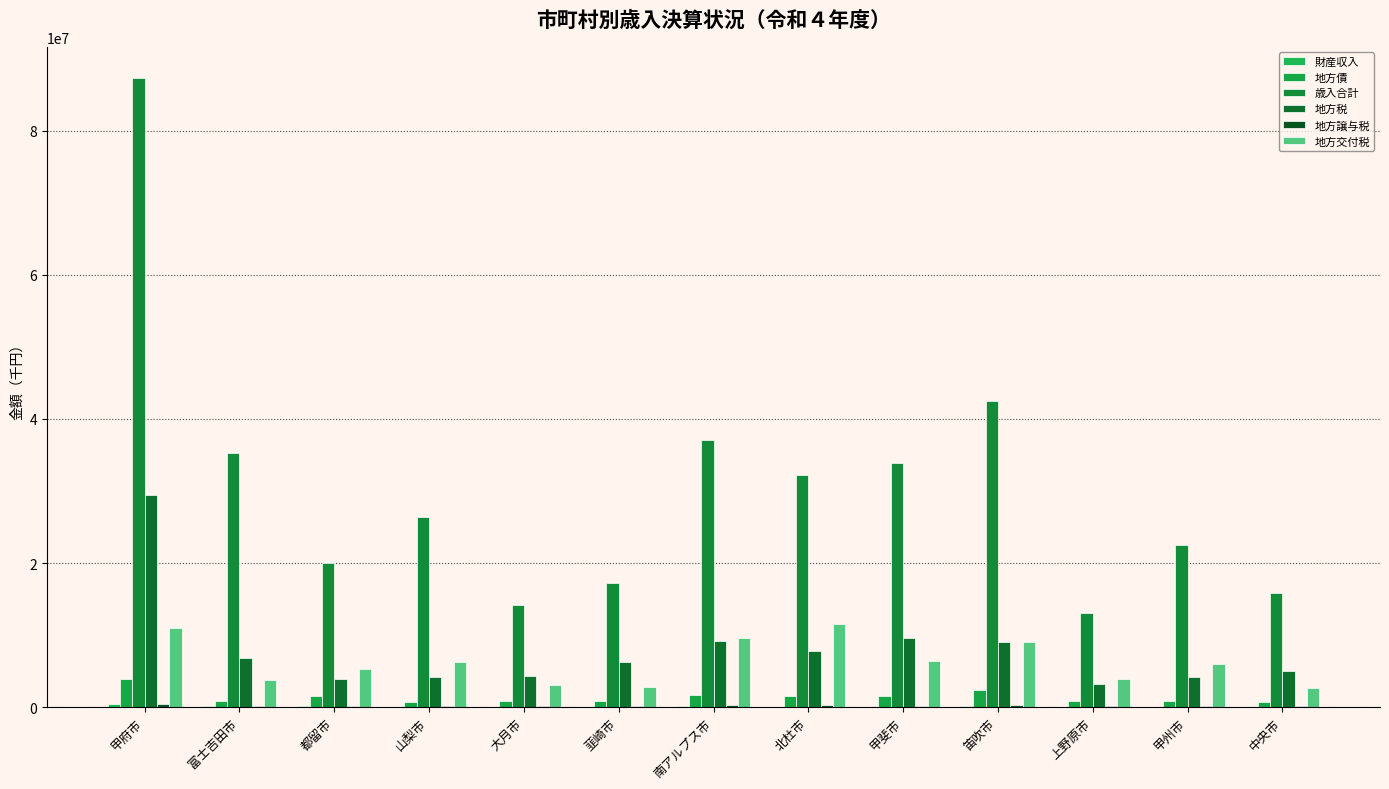

How many groups of bars are there?

13